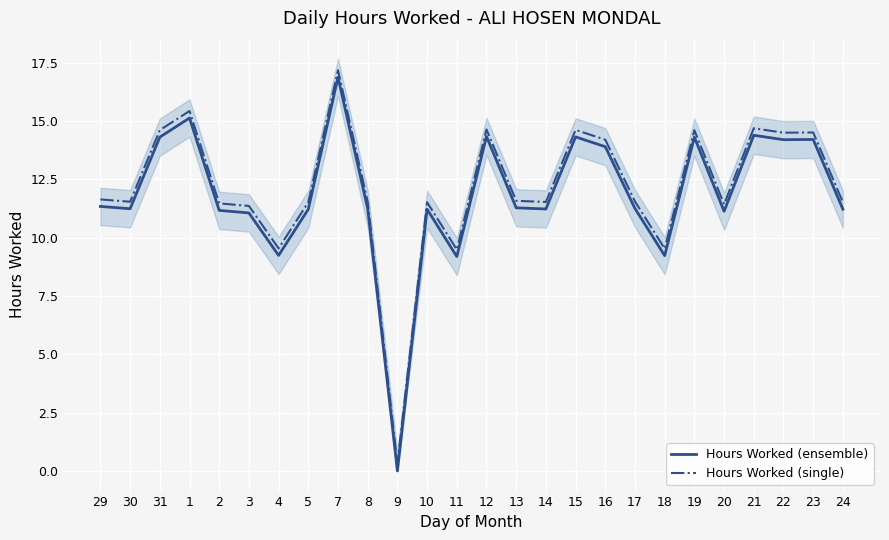

Reading left to right, list all the values displayed in this chart.

Hours Worked (ensemble): 11.3	11.2	14.3	15.1	11.2	11.1	9.2	11.2	16.9	11.2	0.0	11.2	9.2	14.3	11.3	11.2	14.3	13.9	11.2	9.2	14.3	11.1	14.4	14.2	14.2	11.2
Hours Worked (single): 11.6	11.5	14.6	15.4	11.5	11.4	9.5	11.5	17.2	11.5	0.3	11.5	9.5	14.6	11.6	11.5	14.6	14.2	11.6	9.5	14.6	11.4	14.7	14.5	14.5	11.5